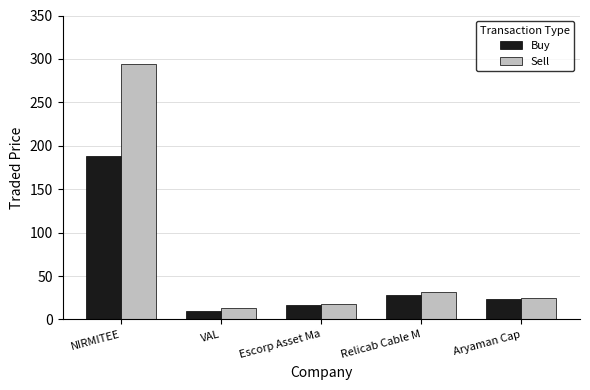

Which series has the widest spread of values?

Sell